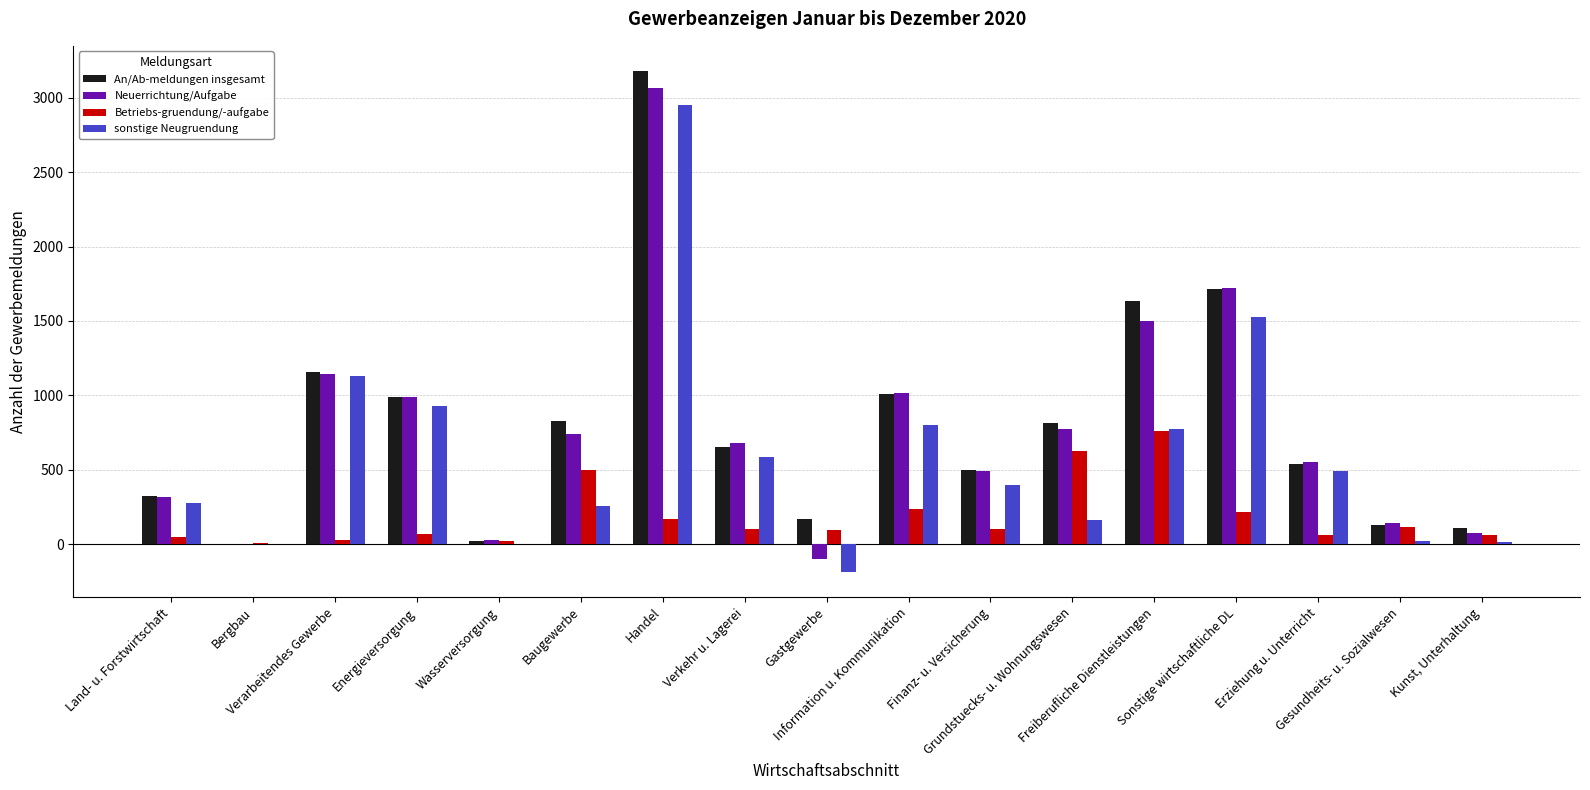

What is the maximum value shown in the chart?

3181